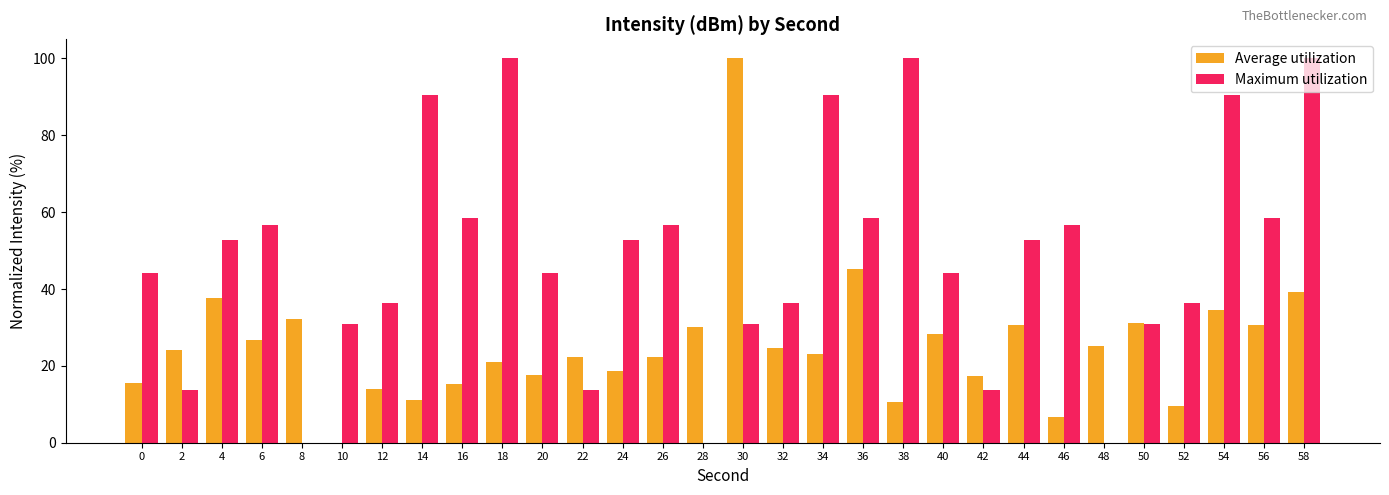

What are all the series names shown in the legend?

Average utilization, Maximum utilization